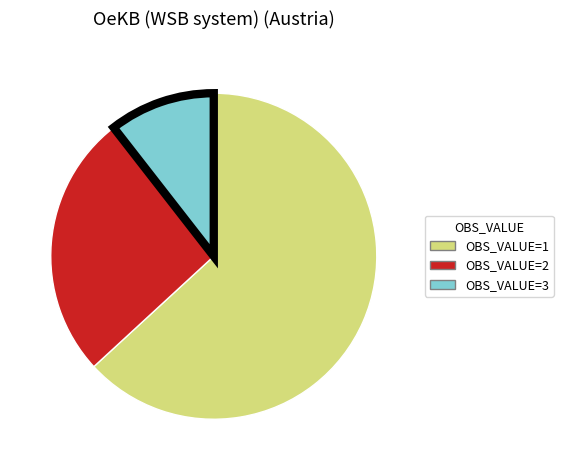

Is there any slice that represents more than half of the pie?

Yes